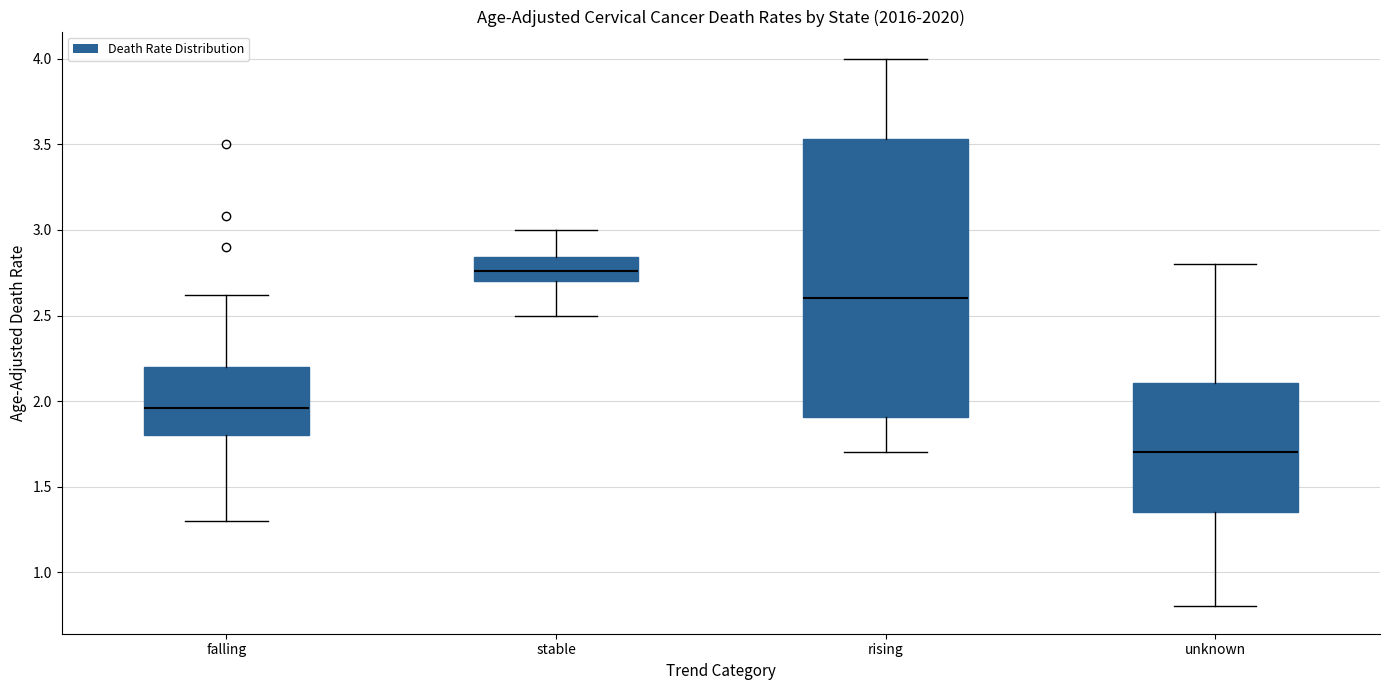

Where is the lower edge of the box for stable on the y-axis? The values are not printed on the chart, so give them approximately, as read against the axis.

2.70